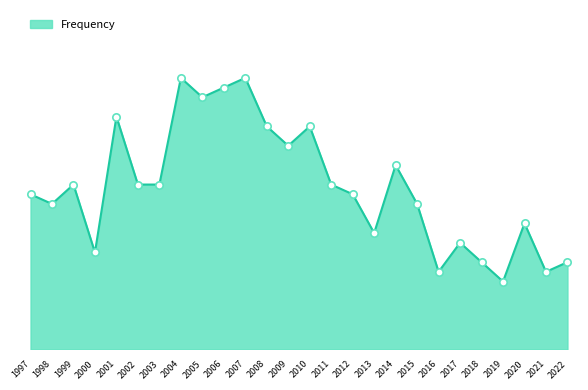

What is the change in value from 2016 to 2022?

+1